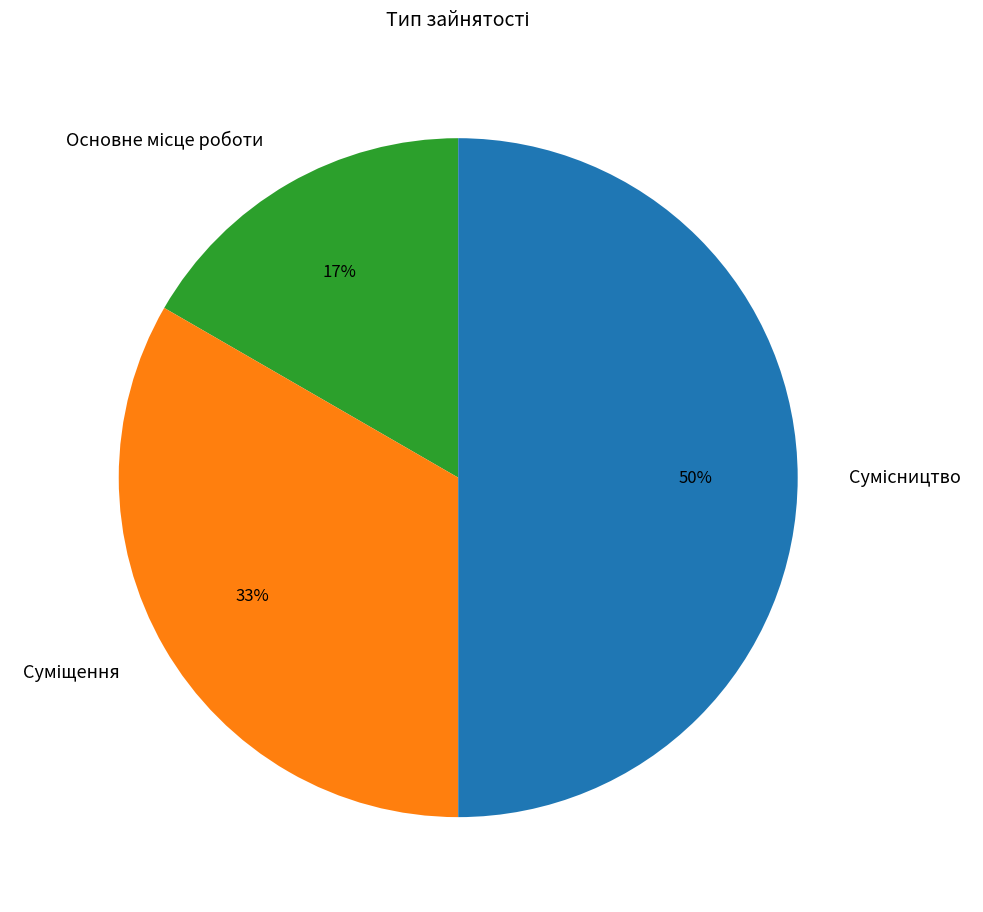

To the nearest percent, what is the average slice percentage?

33%